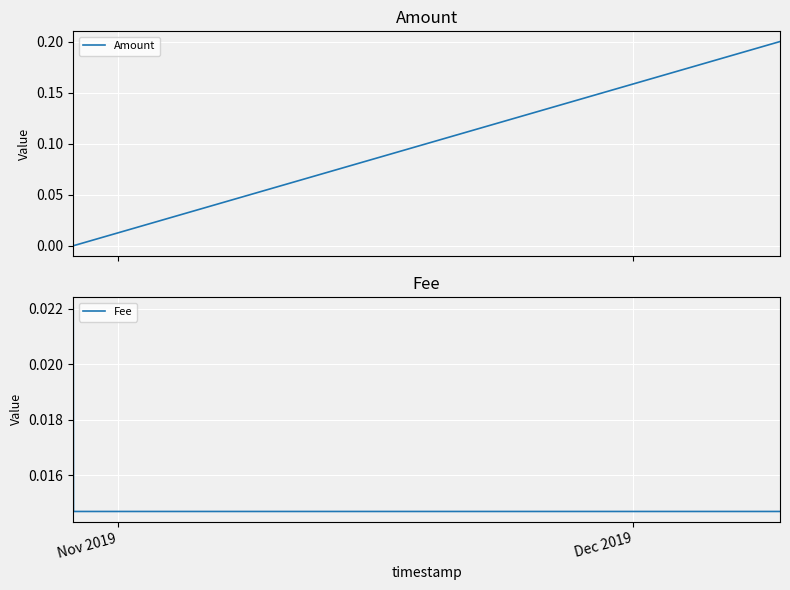

How many data points in Amount are above 0?

1